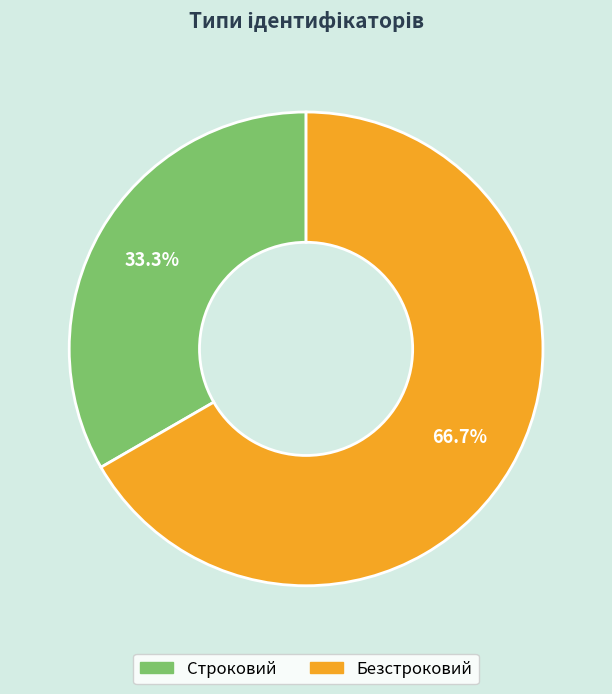

What percentage is the Безстроковий slice, to the nearest percent?

67%